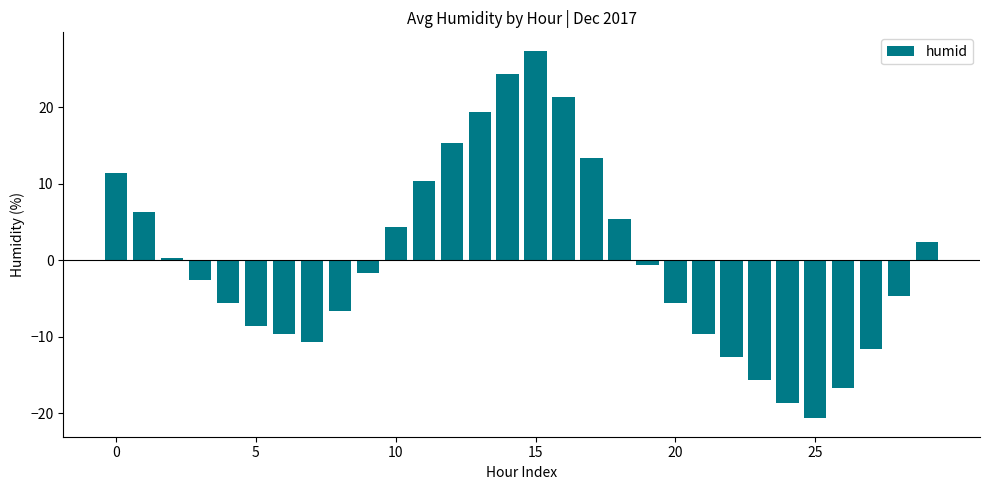

What is the minimum value shown in the chart?

-20.6